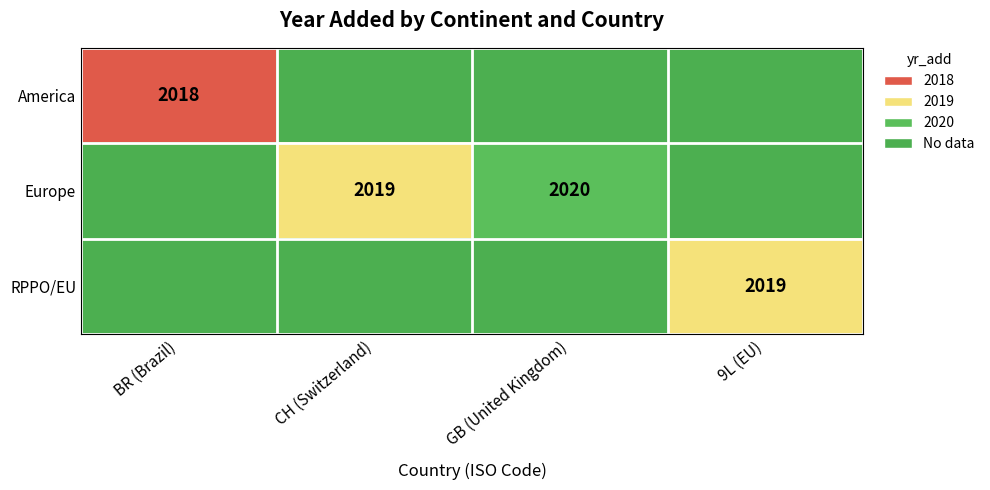

Where does the data first go above 2019?

2